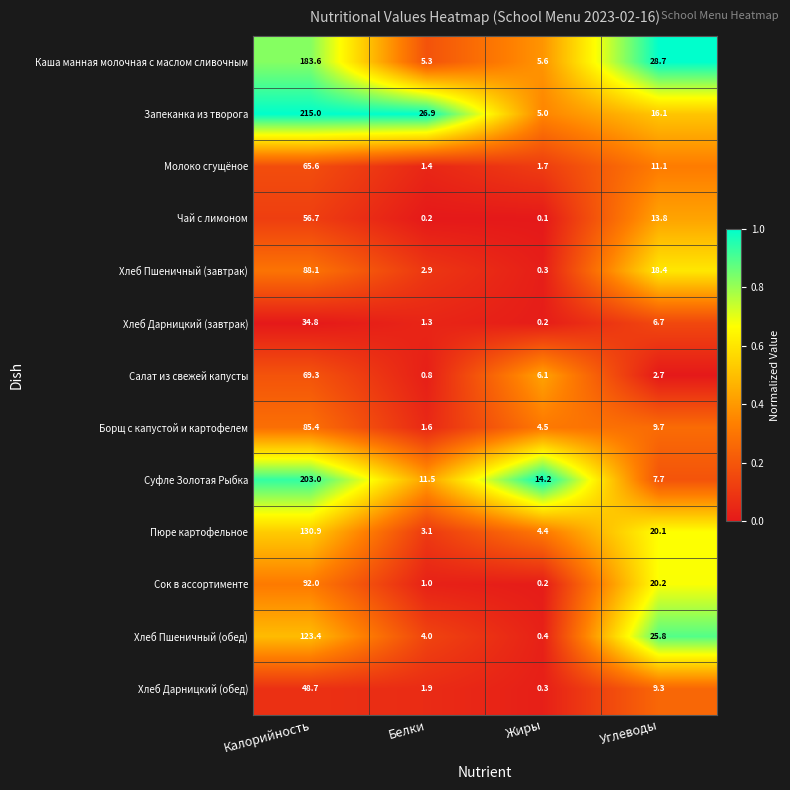

List the labels in order of Каша манная молочная с маслом сливочным value, smallest first.

Белки, Жиры, Углеводы, Калорийность